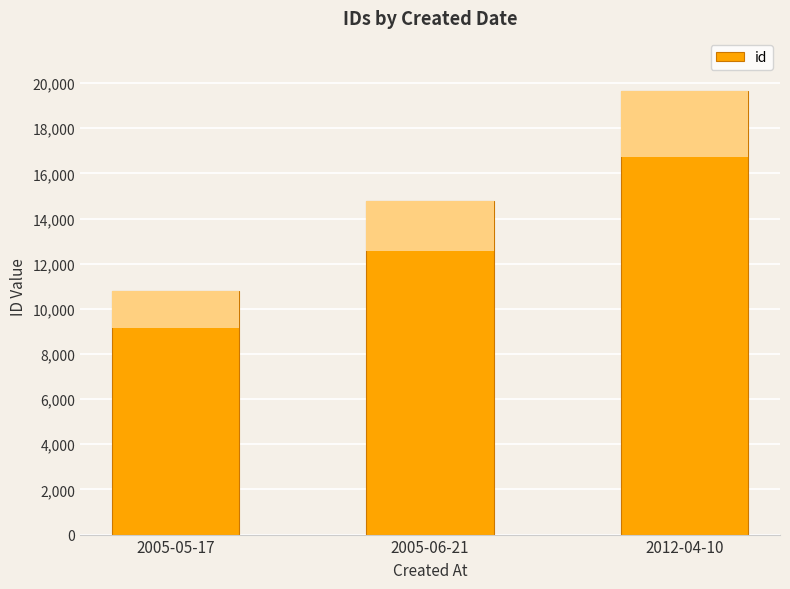

Count the number of data series in this chart.

1